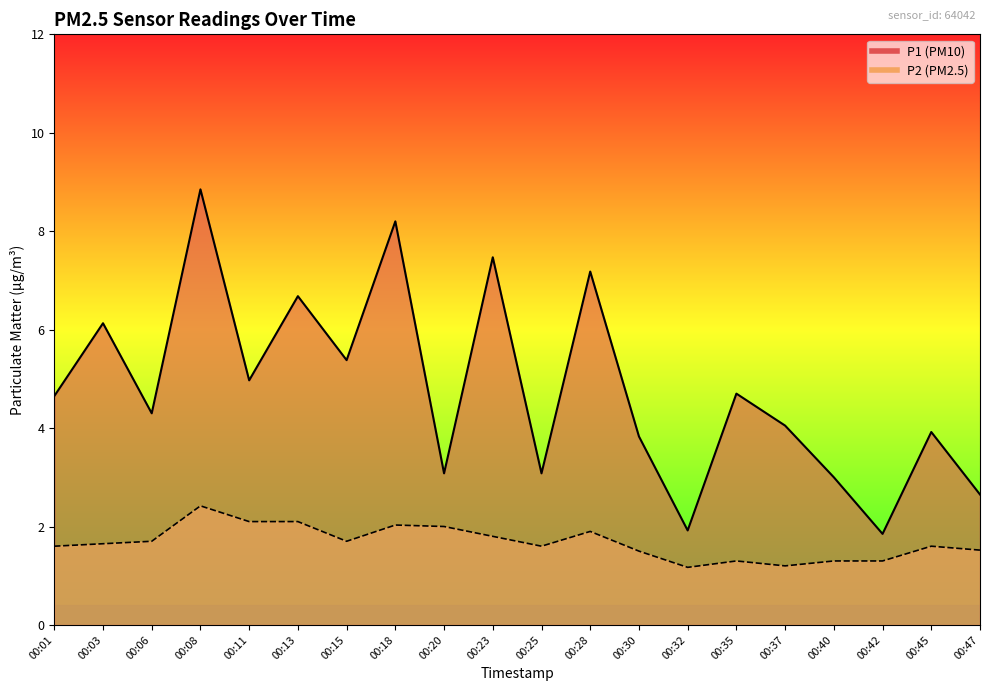

At which category is the sum across all series the highest?

00:08